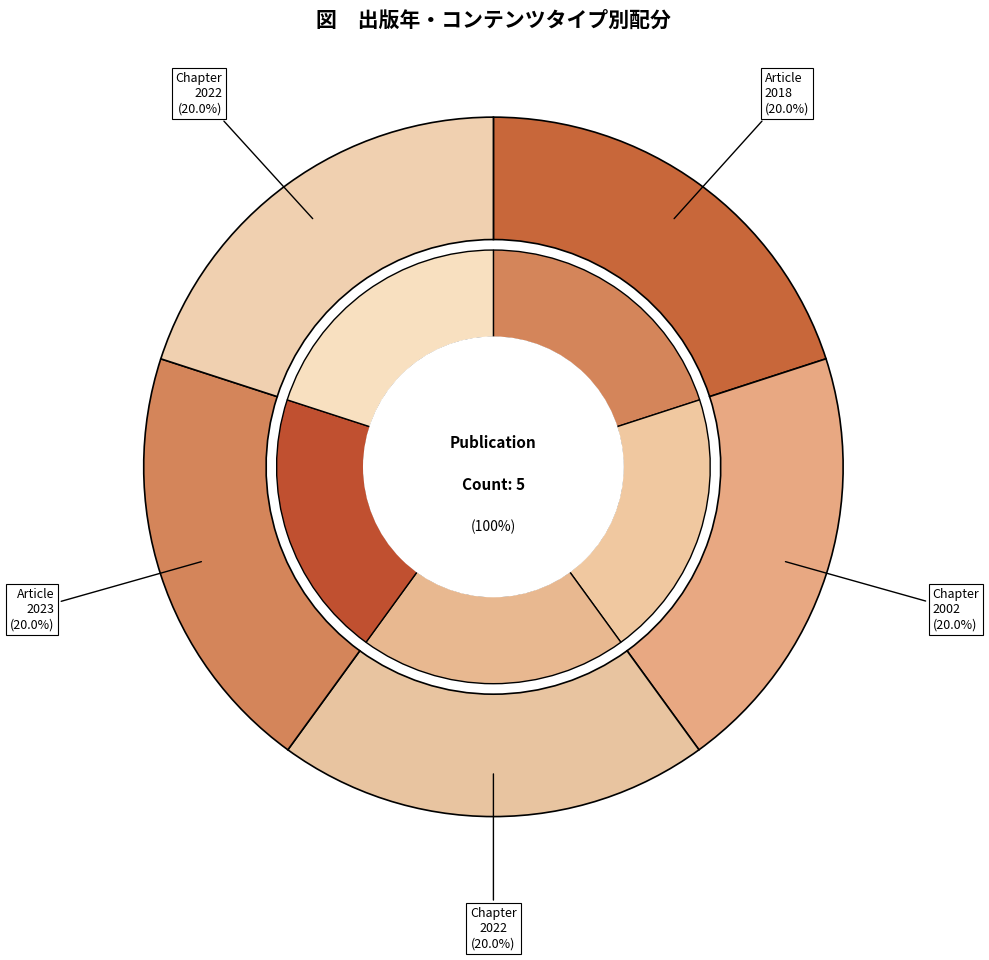

What is the ratio of the value at Chapter (2002) to the value at Chapter (2022, COVID-19)?

1.0